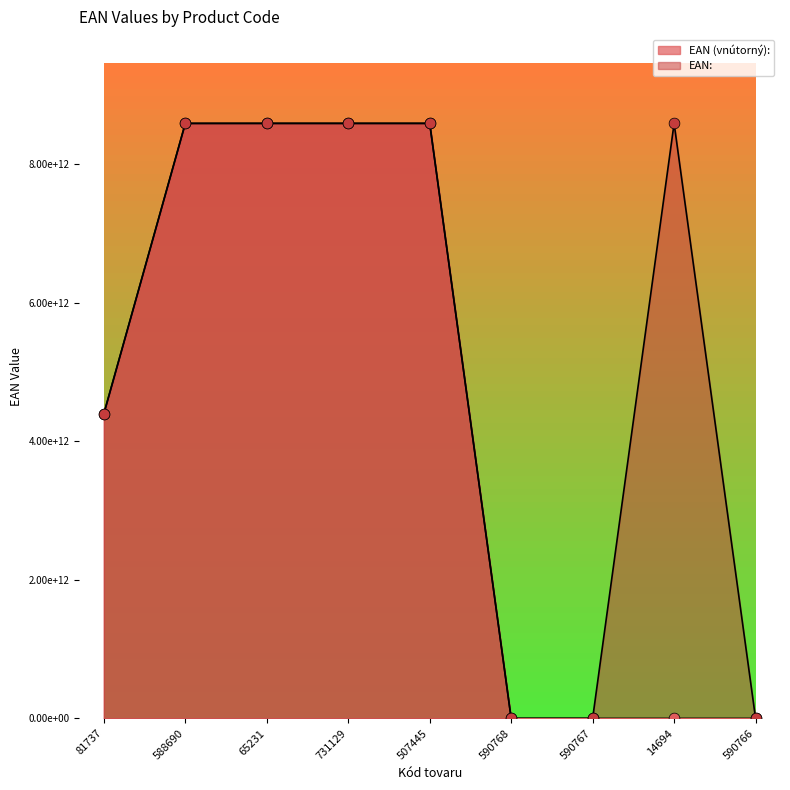

Is the value of EAN (vnútorný): at 65231 greater than the value of EAN: at 14694?

Yes